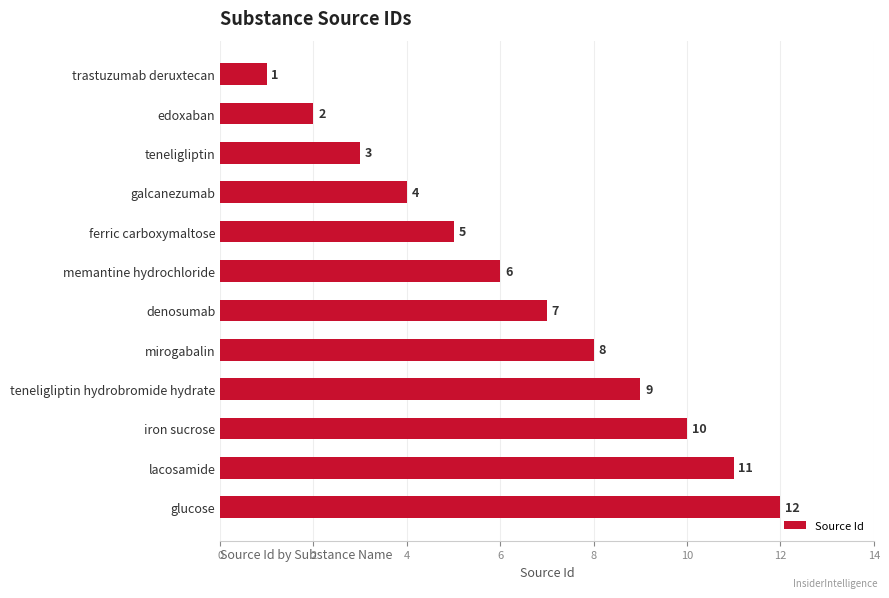

What is the label of the 8th bar from the top?

mirogabalin